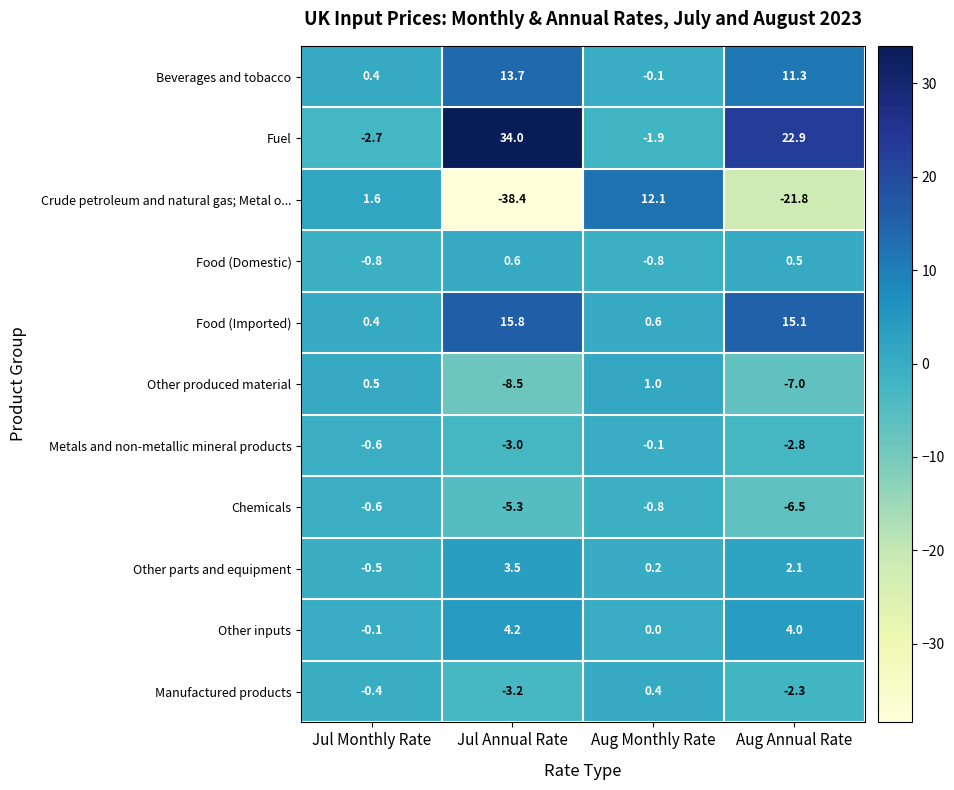

List the series in order of their peak value, lowest first.

Chemicals, Metals and non-metallic mineral products, Manufactured products, Food (Domestic), Other produced material, Other parts and equipment, Other inputs, Crude petroleum and natural gas; Metal o..., Beverages and tobacco, Food (Imported), Fuel